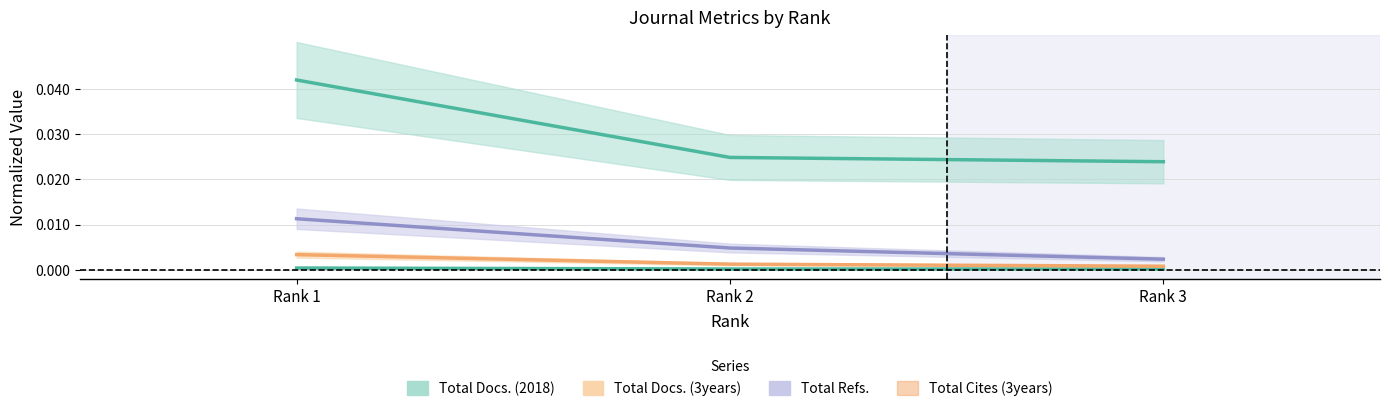

At how many categories does at least one series exceed 0?

3